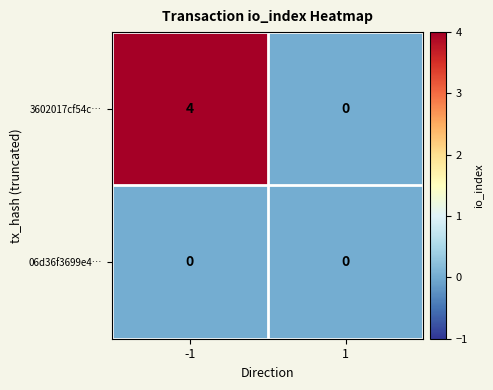

Which series changed the most between -1 and 1?

3602017cf54c…